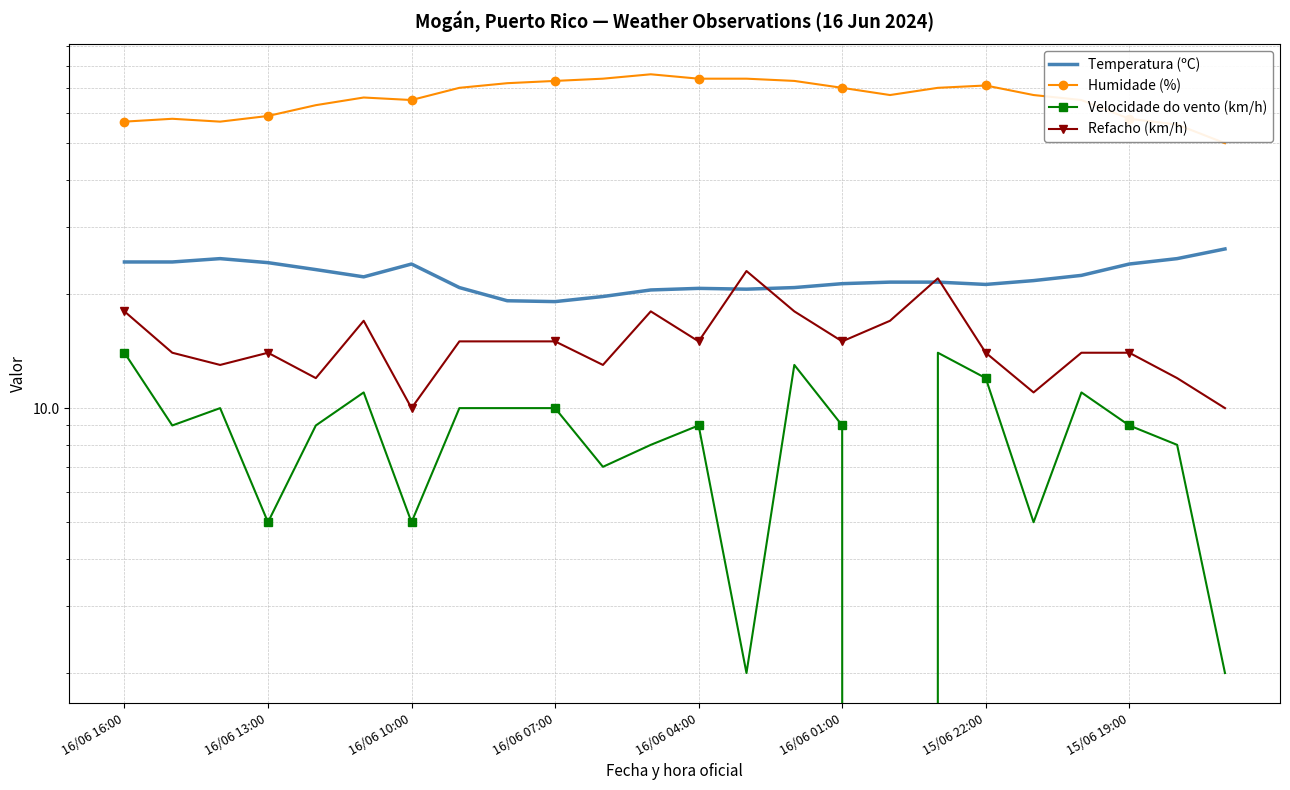

How many interior local valleys does the Refacho (km/h) series have?

7